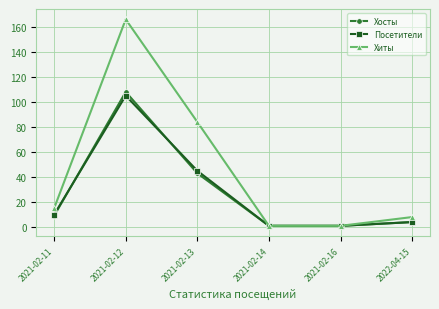

Reading right to left, what are all the values shown in this chart?

Хосты: 2022-04-15=4	2021-02-16=1	2021-02-14=1	2021-02-13=43	2021-02-12=108	2021-02-11=9
Посетители: 2022-04-15=4	2021-02-16=1	2021-02-14=1	2021-02-13=45	2021-02-12=105	2021-02-11=10
Хиты: 2022-04-15=8	2021-02-16=1	2021-02-14=1	2021-02-13=84	2021-02-12=166	2021-02-11=15